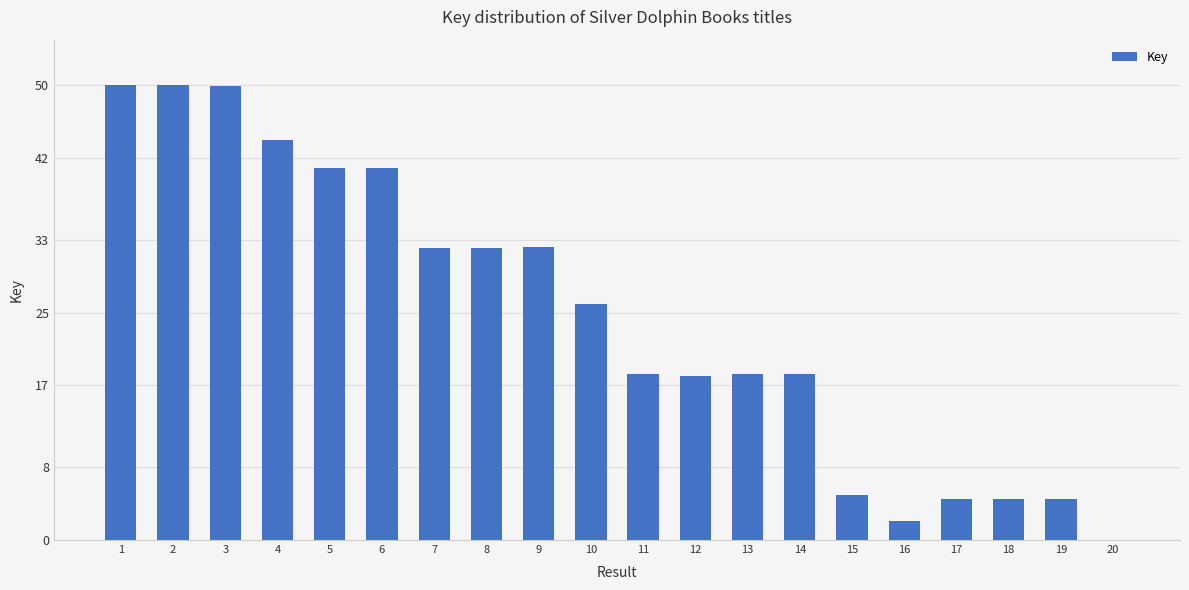

The value at 11 is 18.2. True or false?

True